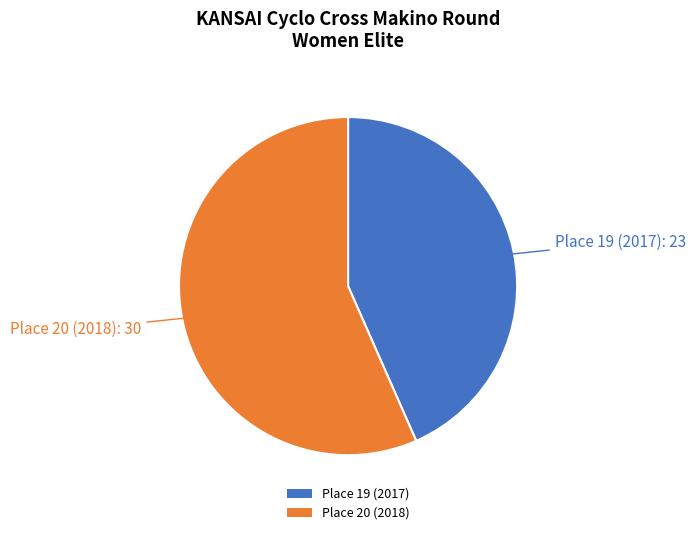

Rank the categories by value from lowest to highest.

Place 19 (2017), Place 20 (2018)